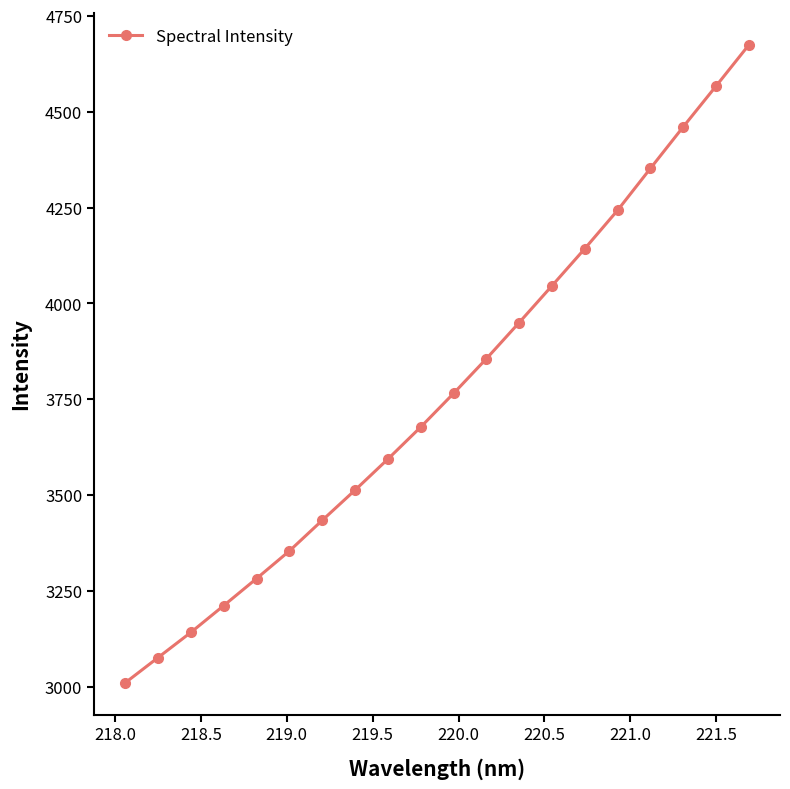

True or false: there are more than 2 points higher than both neighbors.

False